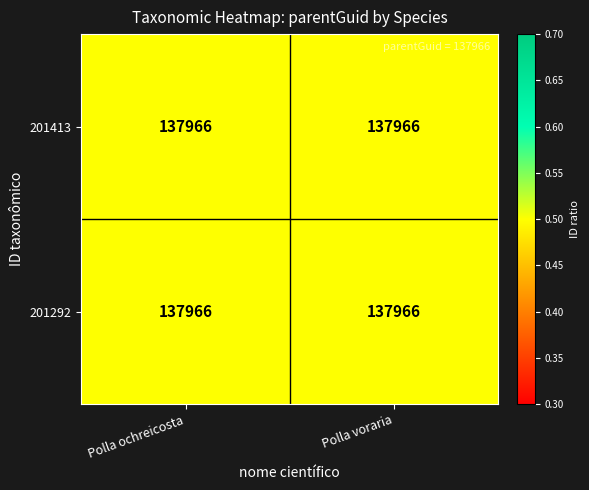

What is the approximate value of 201413 at Polla ochreicosta?

0.5